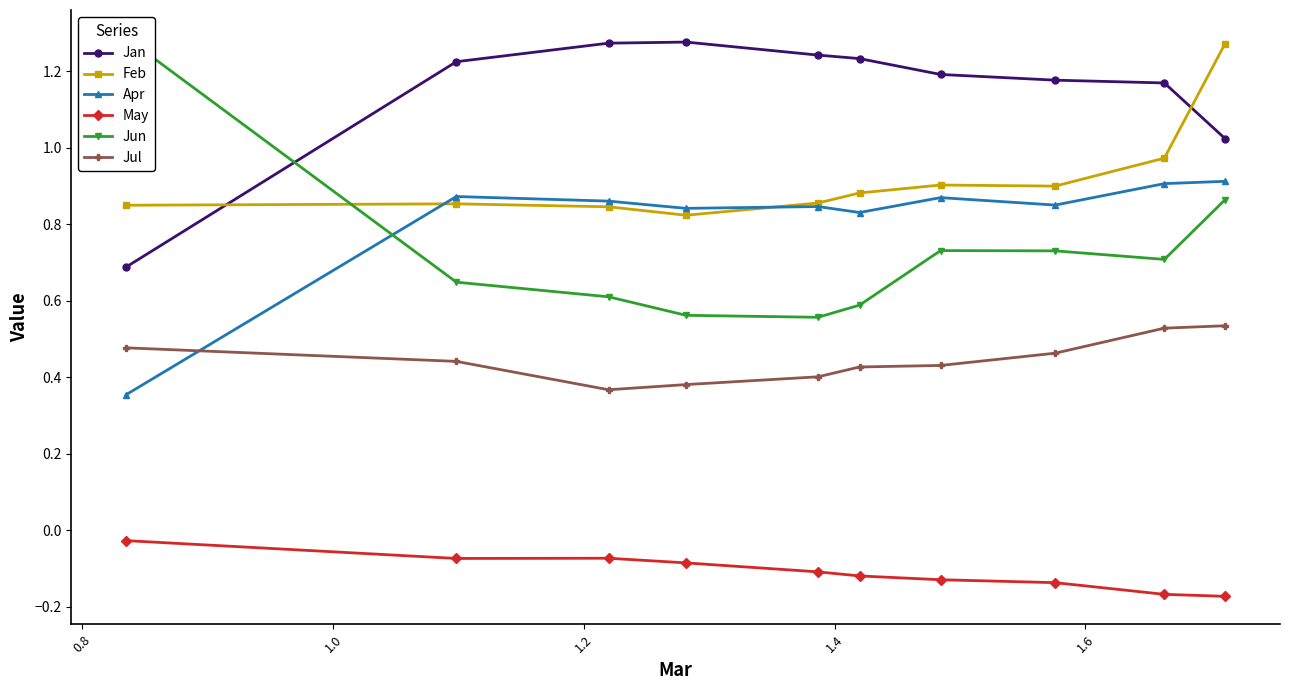

True or false: Jul and May intersect in this chart.

False